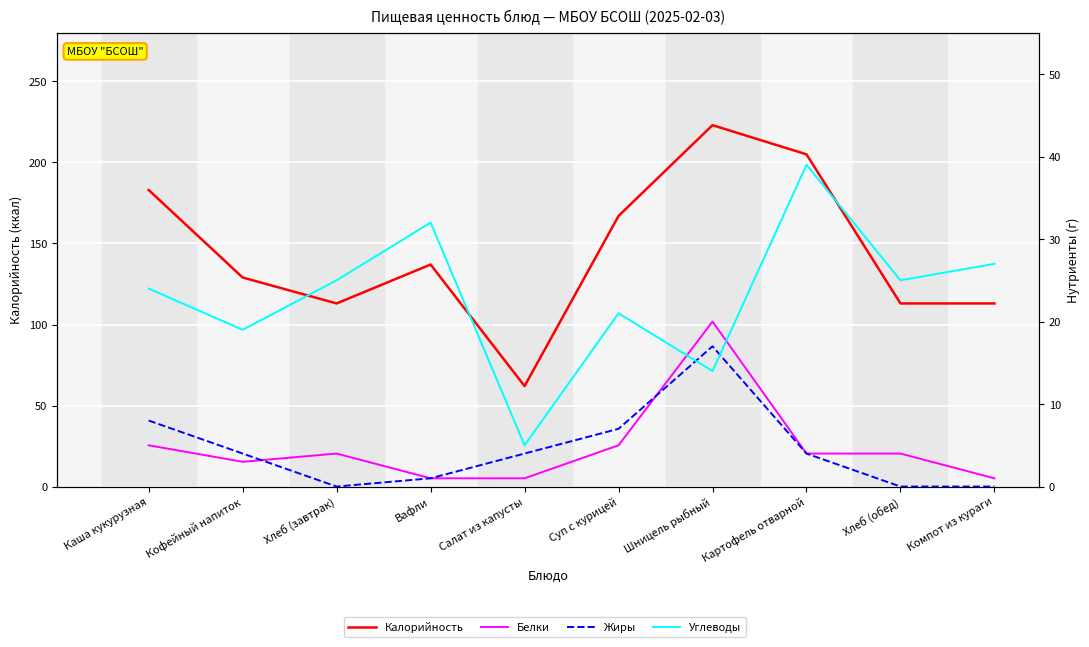

Reading right to left, extract all data points from this chart.

Калорийность: 113	113	205	223	167	62	137	113	129	183
Белки: 1	4	4	20	5	1	1	4	3	5
Жиры: 0	0	4	17	7	4	1	0	4	8
Углеводы: 27	25	39	14	21	5	32	25	19	24